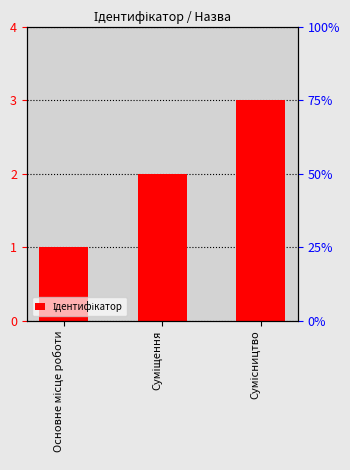

Reading left to right, extract all data points from this chart.

Основне місце роботи=1	Суміщення=2	Сумісництво=3